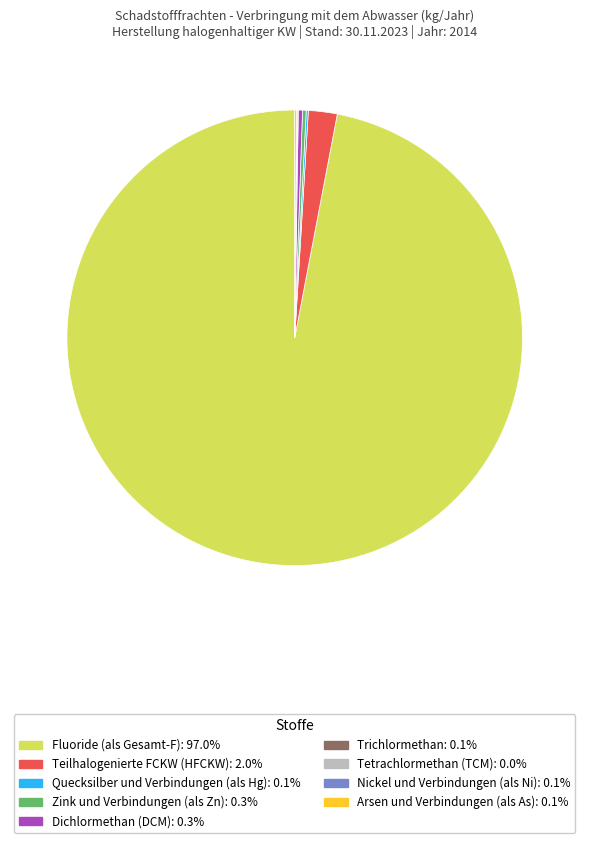

True or false: Dichlormethan (DCM) accounts for 10% of the total.

False